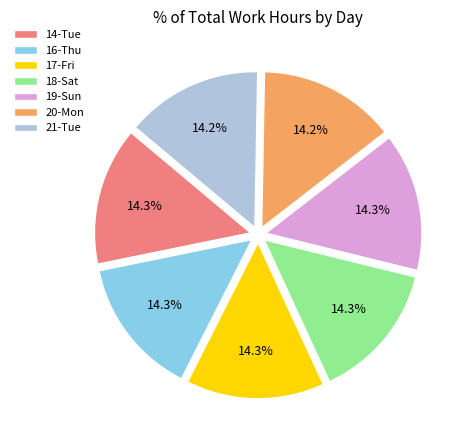

What portion of the pie excludes 18-Sat?

85.7%